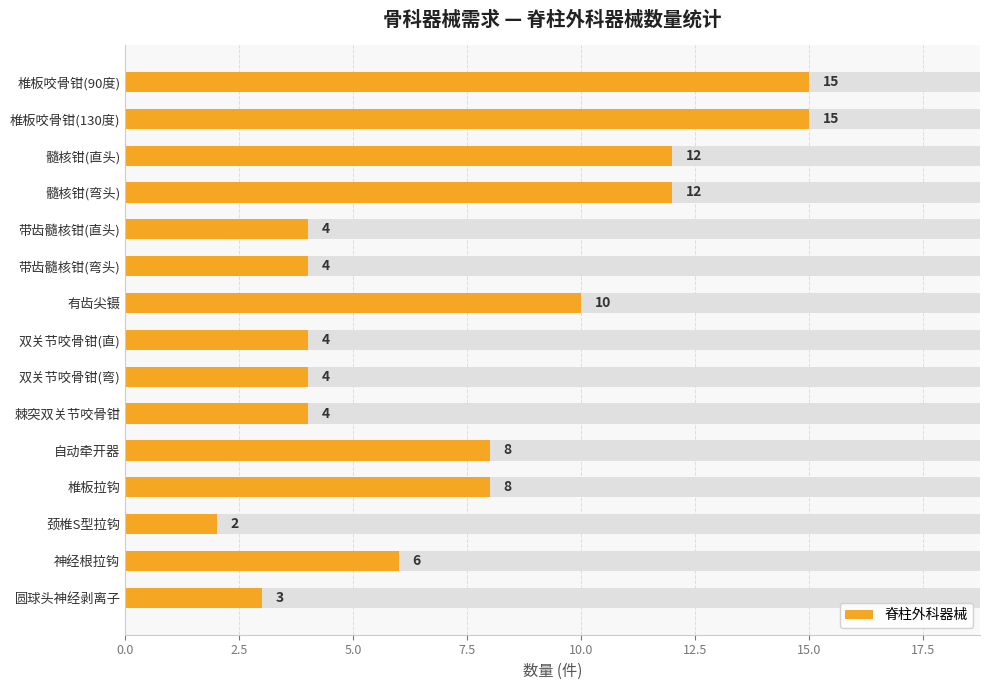

Are the bars horizontal?

Yes